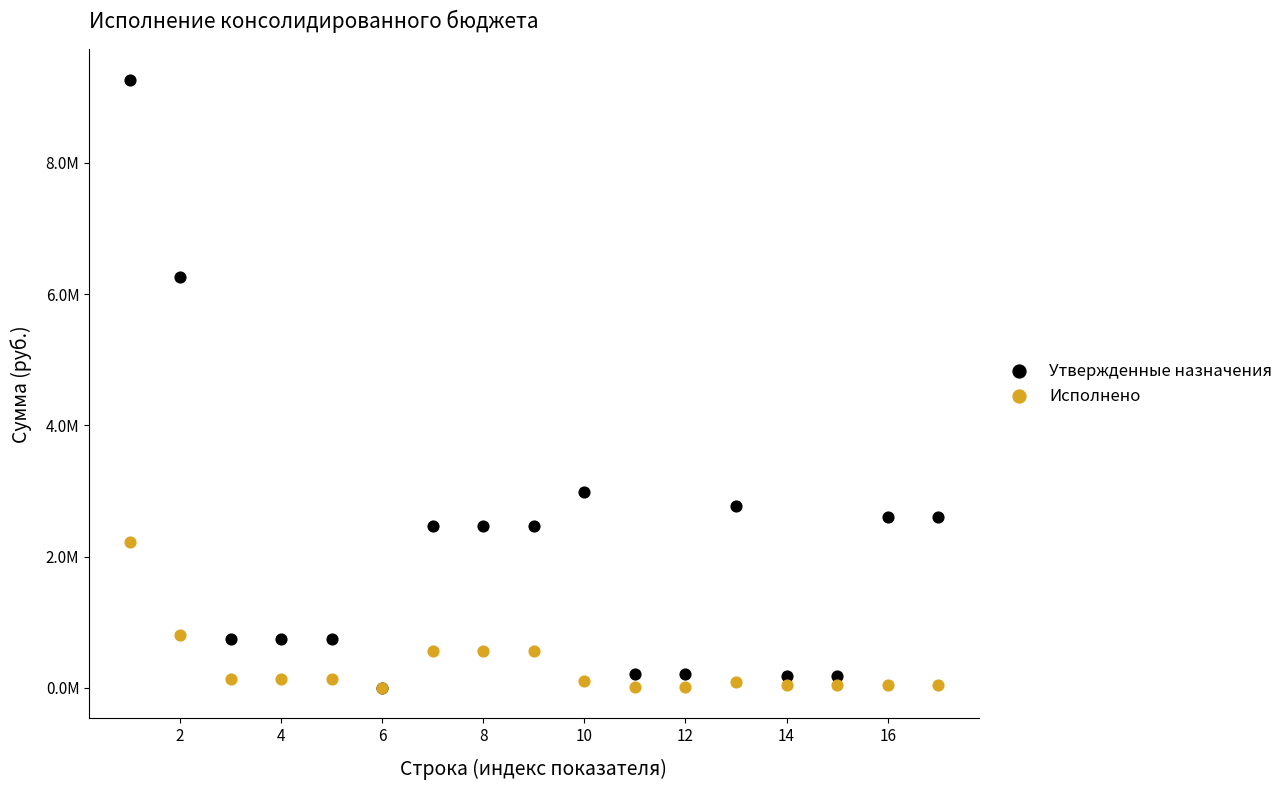

Which series has the largest Y range (max minus min)?

Утвержденные назначения